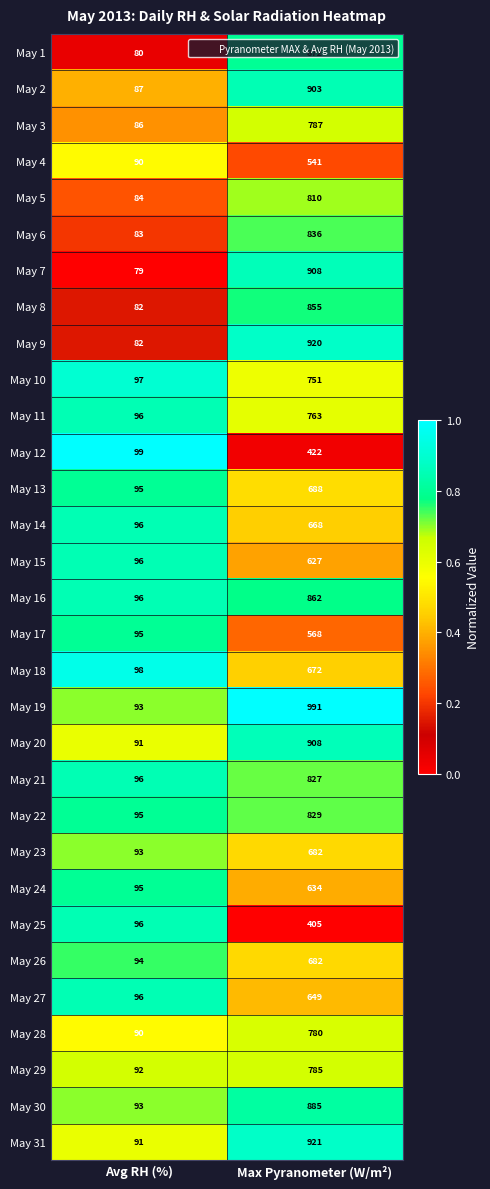

What is the approximate value of May 8 at Avg RH (%), to the nearest 10?

80